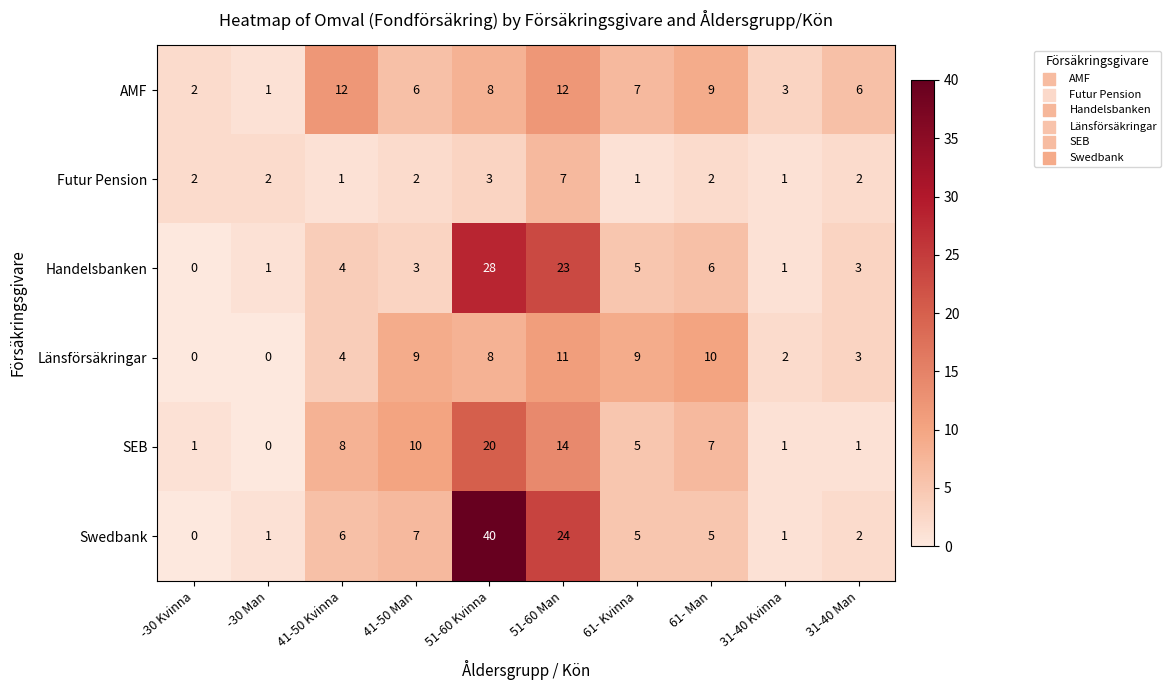

Count the Futur Pension values in the range 1 to 2.

8